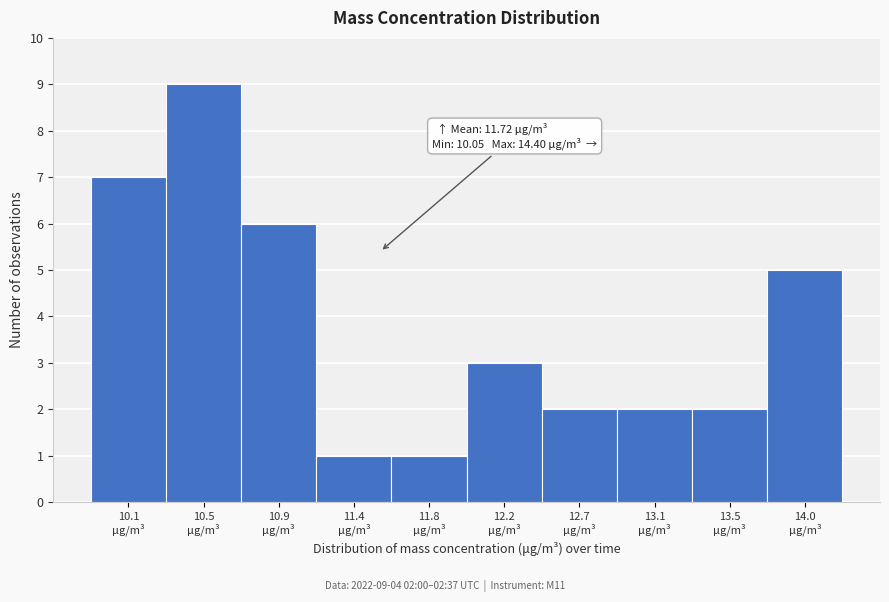

Reading left to right, list all the values displayed in this chart.

7	9	6	1	1	3	2	2	2	5